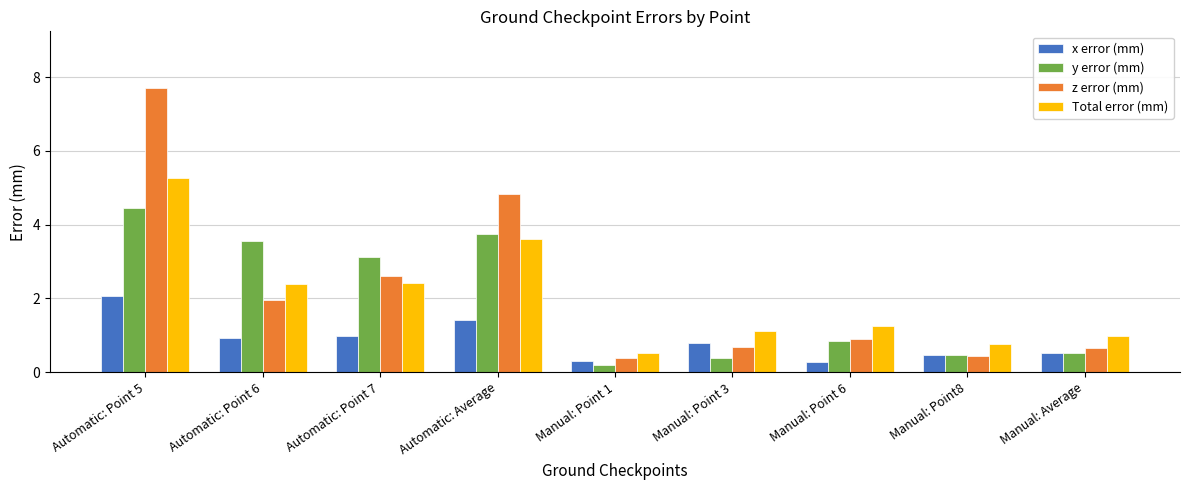

How many bars are there in each group?

4